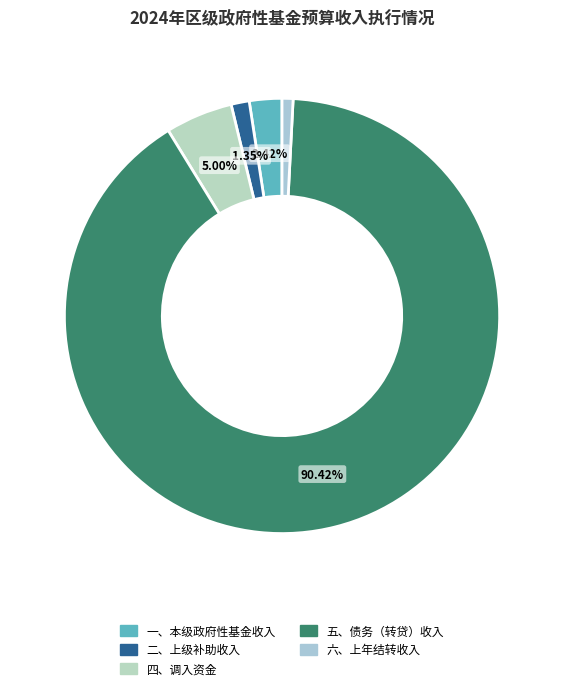

Is 二、上级补助收入 the majority of the pie?

No